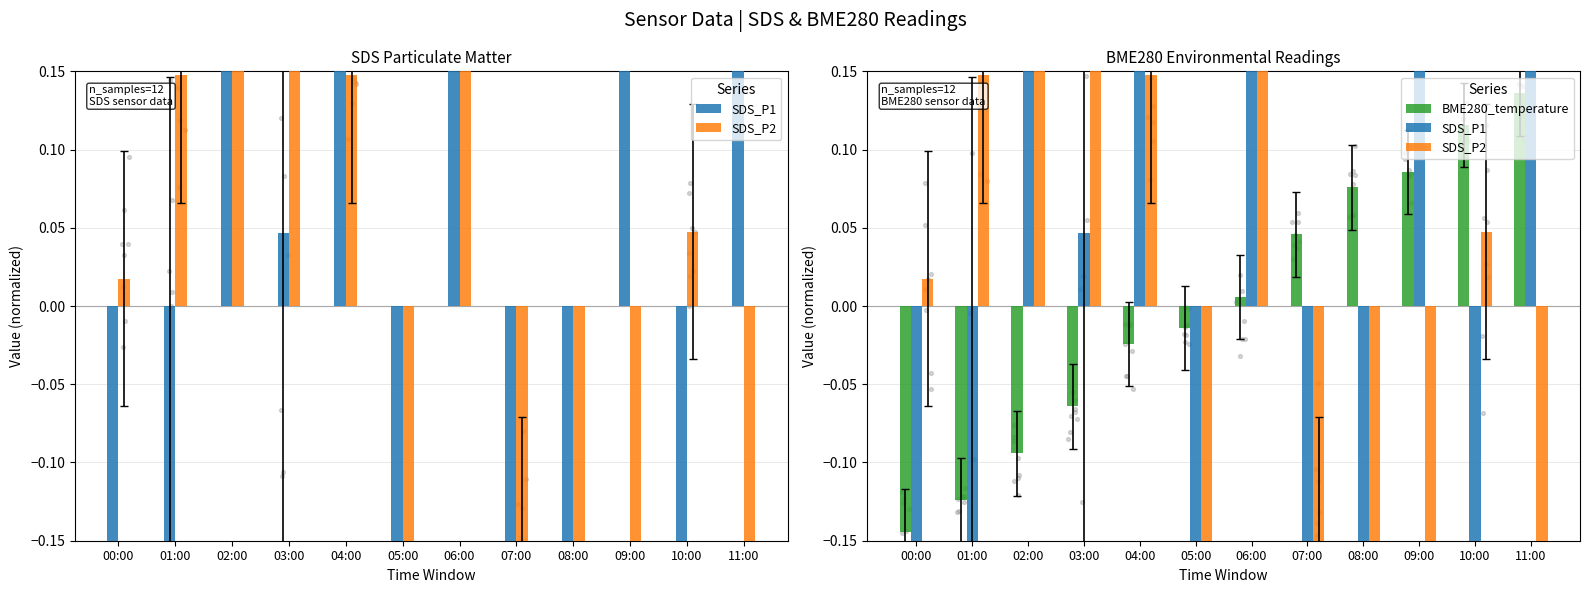

Which series reaches the maximum Y coordinate?

SDS_P1